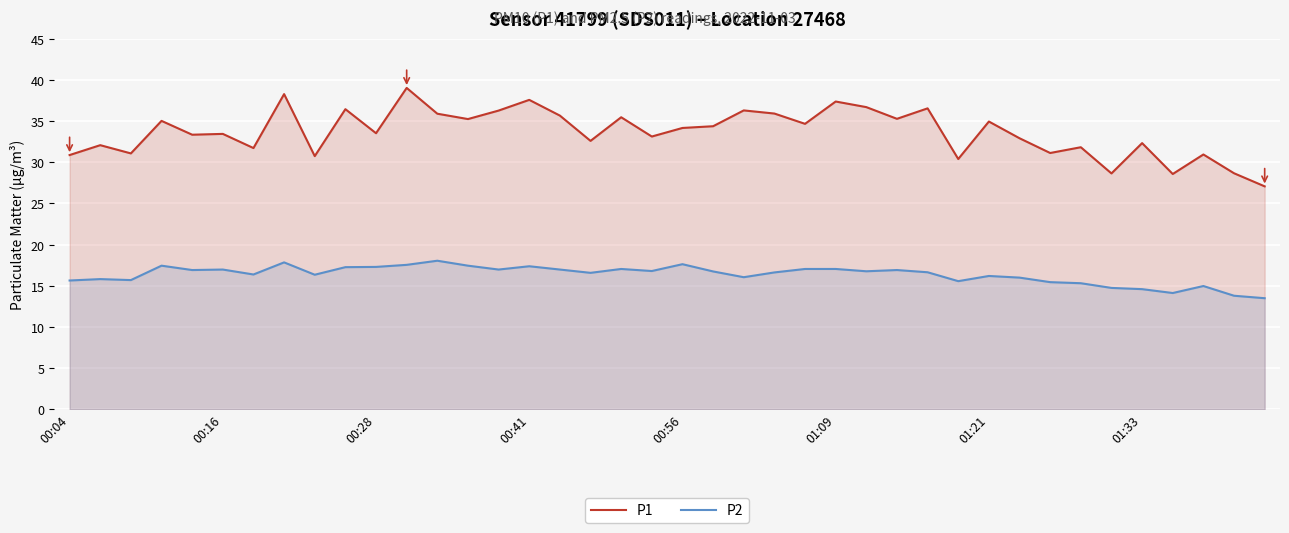

Which series has the widest spread of values?

P1